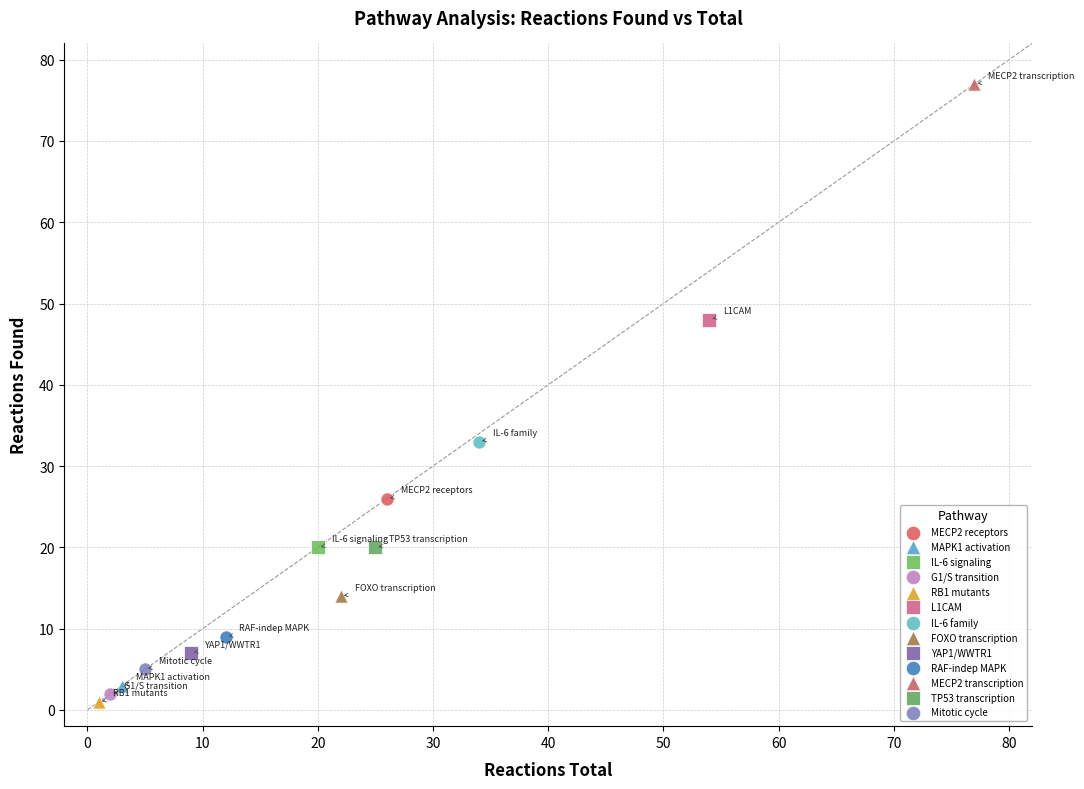

What are all the series names shown in the legend?

MECP2 receptors, MAPK1 activation, IL-6 signaling, G1/S transition, RB1 mutants, L1CAM, IL-6 family, FOXO transcription, YAP1/WWTR1, RAF-indep MAPK, MECP2 transcription, TP53 transcription, Mitotic cycle